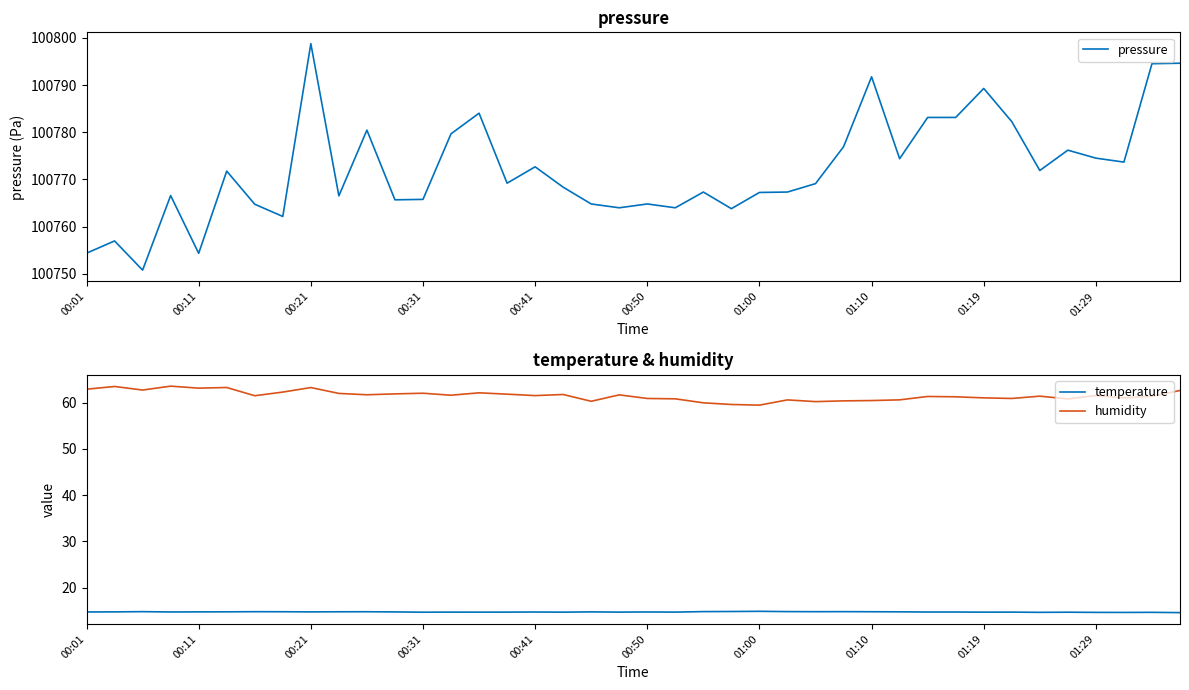

Is the value of humidity at 17 greater than the value of pressure at 17?

No